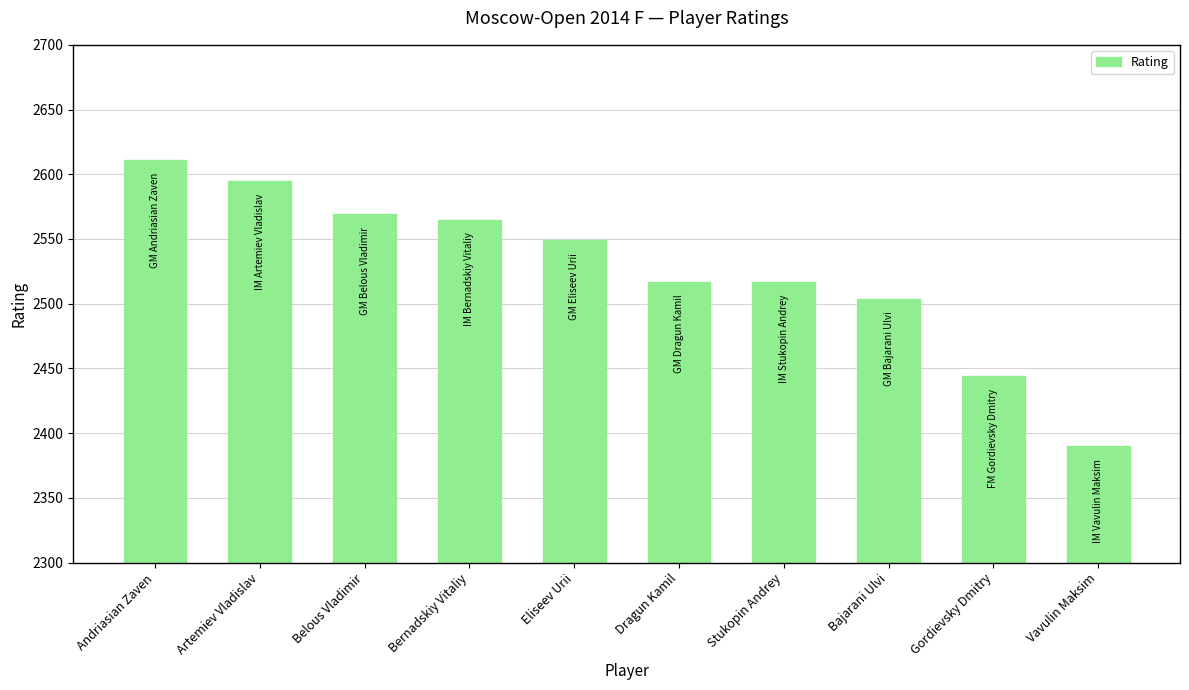

Which label corresponds to the largest value in the chart?

Andriasian Zaven